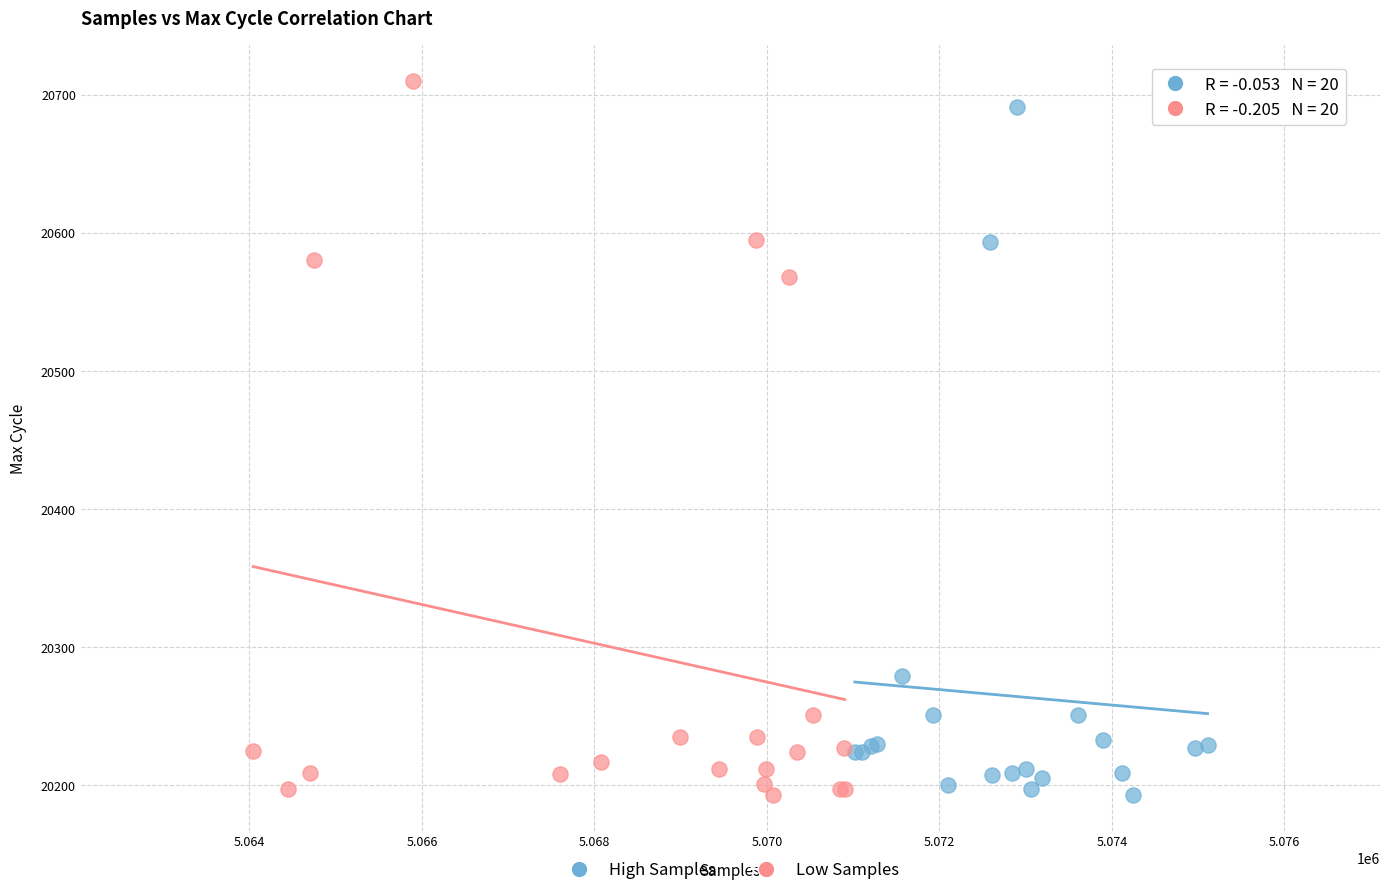

Which series has the largest Y range (max minus min)?

Low Samples